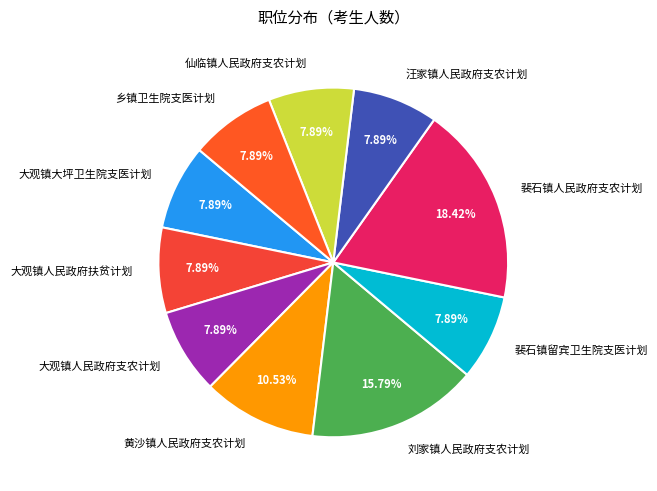

Does any single category account for the majority?

No